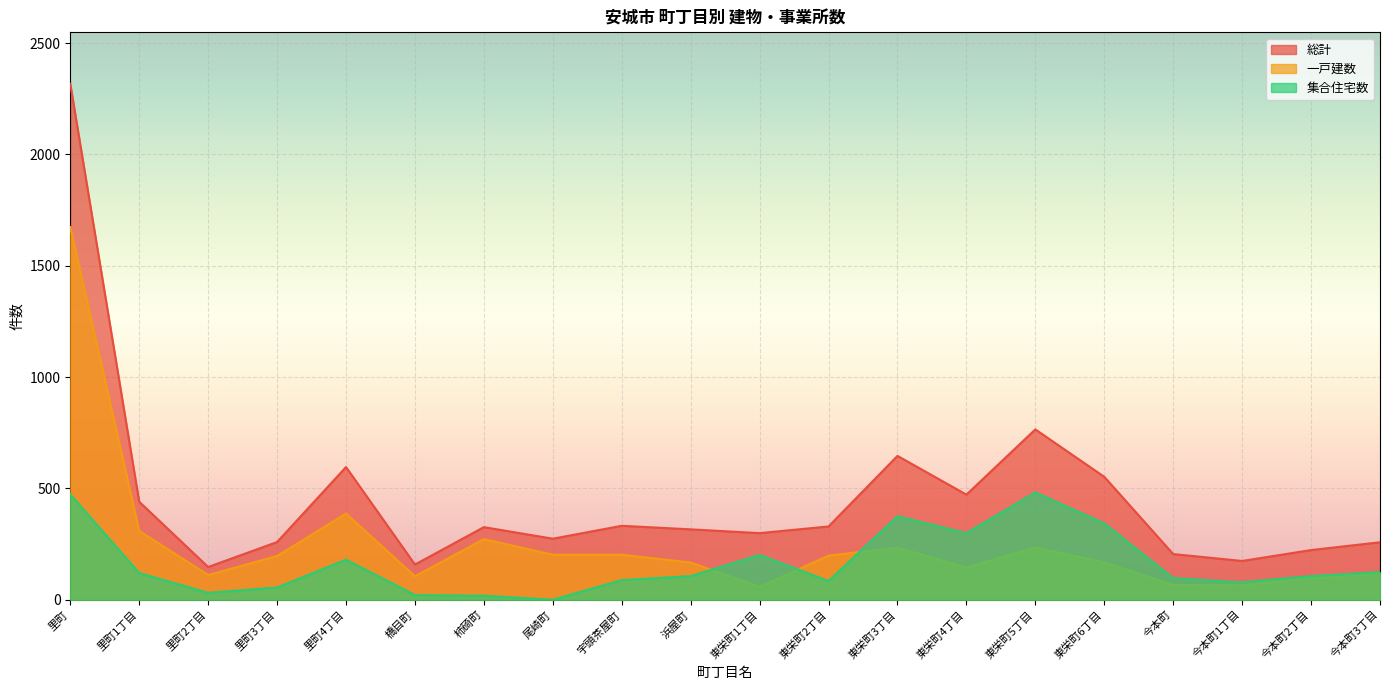

What are all the series names shown in the legend?

総計, 一戸建数, 集合住宅数